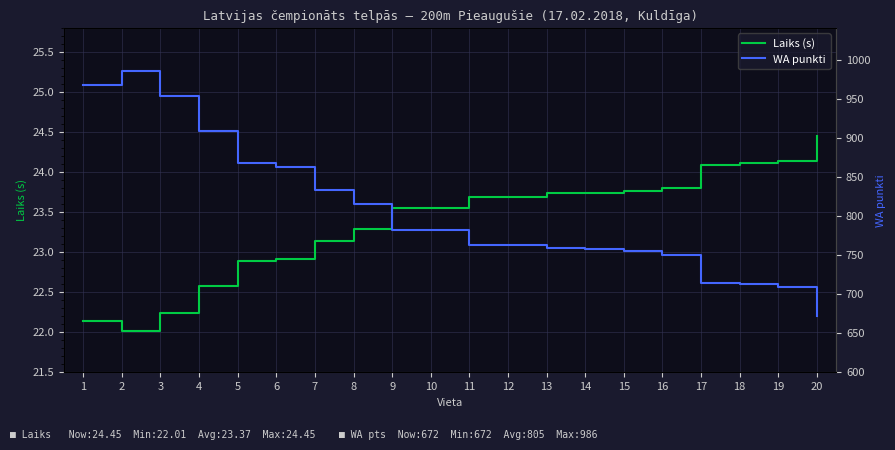

Rank the series at 14 from highest to lowest value.

Laiks (s), WA punkti